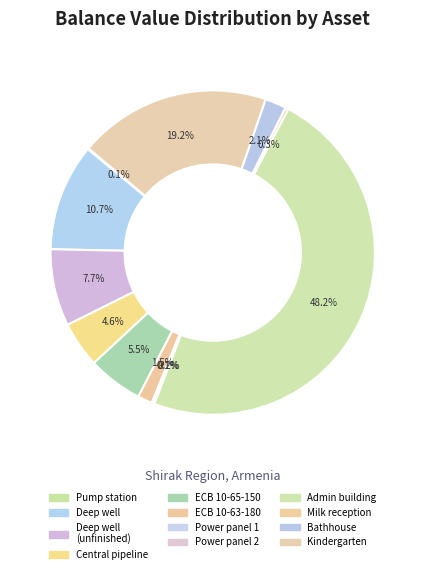

To the nearest percent, what is the combined percentage of Կենտրոնական ջրագիծ and Վարչական շենք?

53%